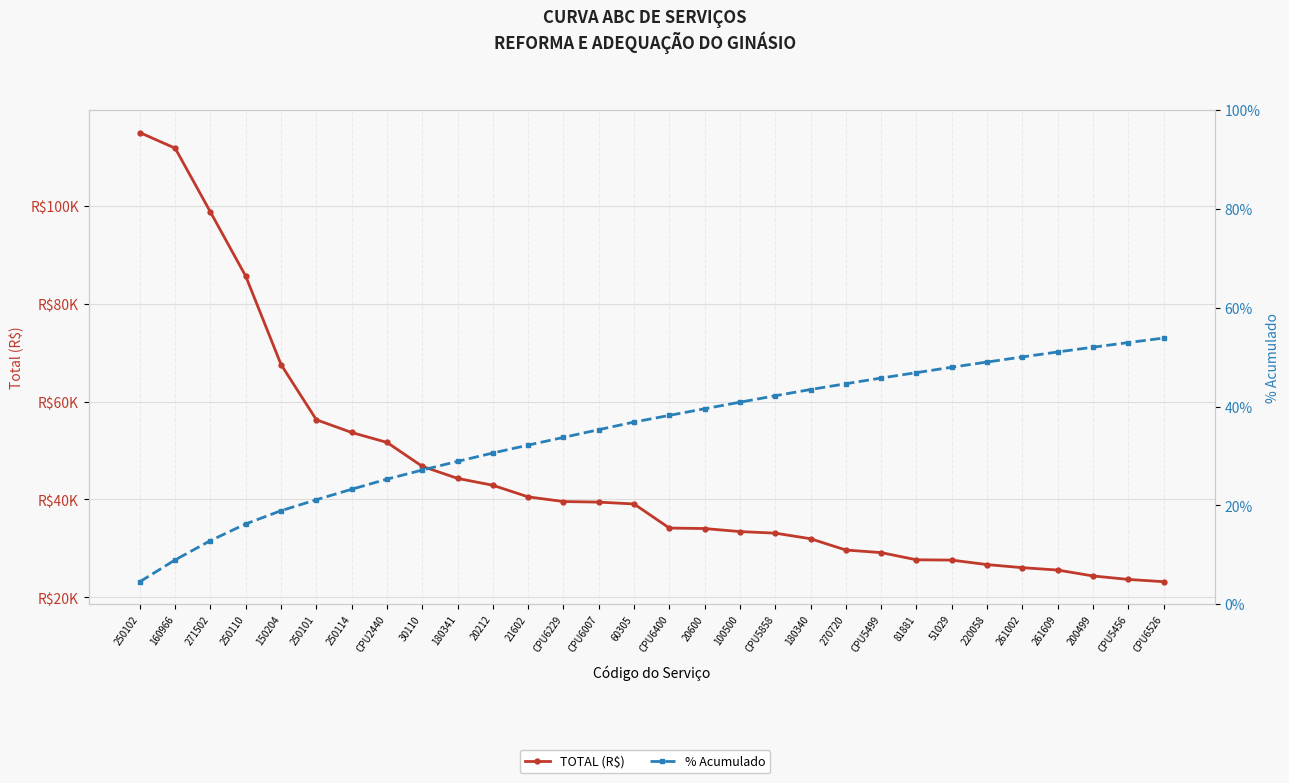

What are all the series names shown in the legend?

TOTAL (R$), % Acumulado